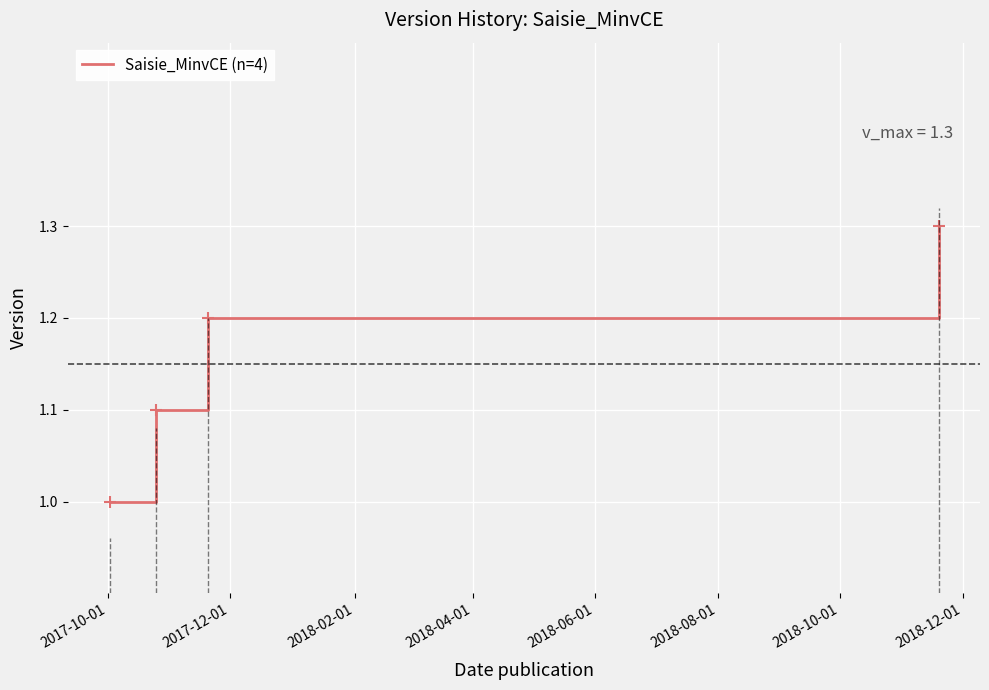

What is the minimum value shown in the chart?

1.0